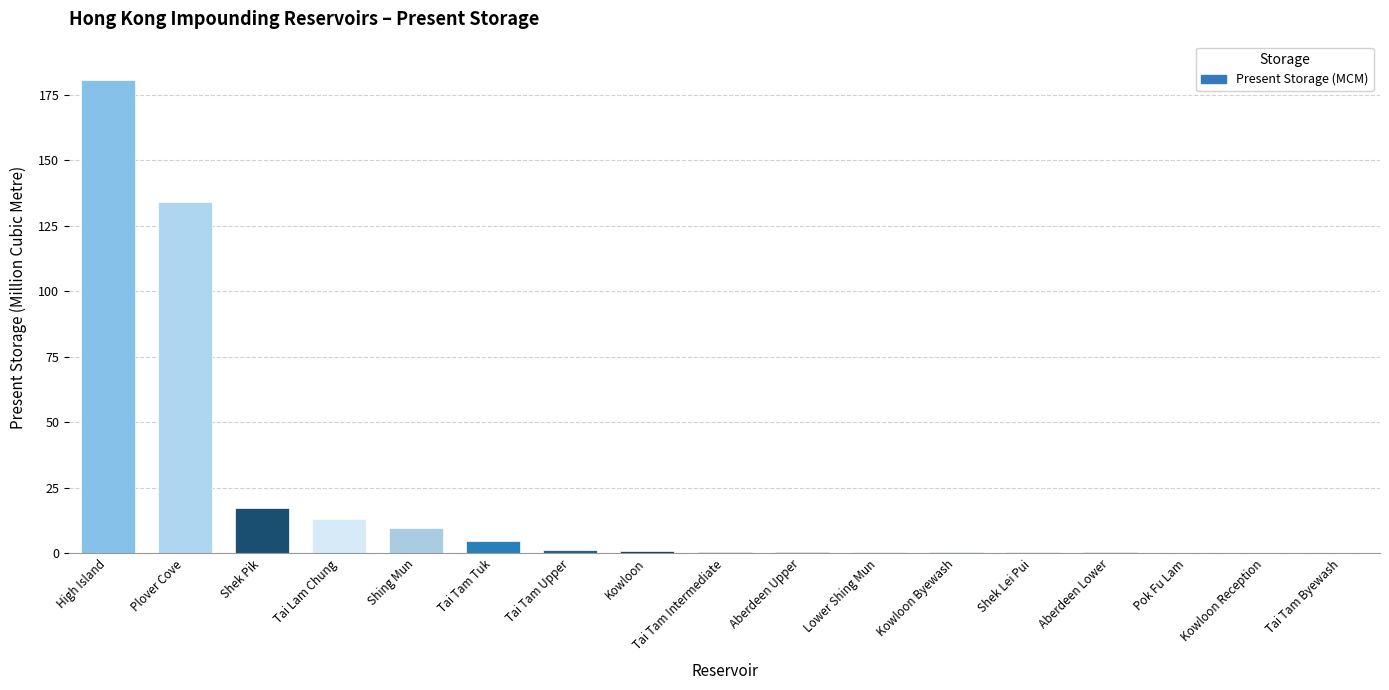

At which category does the chart reach its peak across all series?

High Island